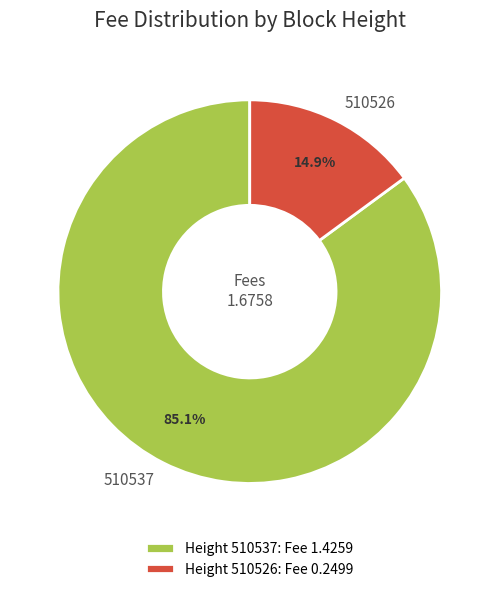

What is the smallest slice in the pie chart?

510526